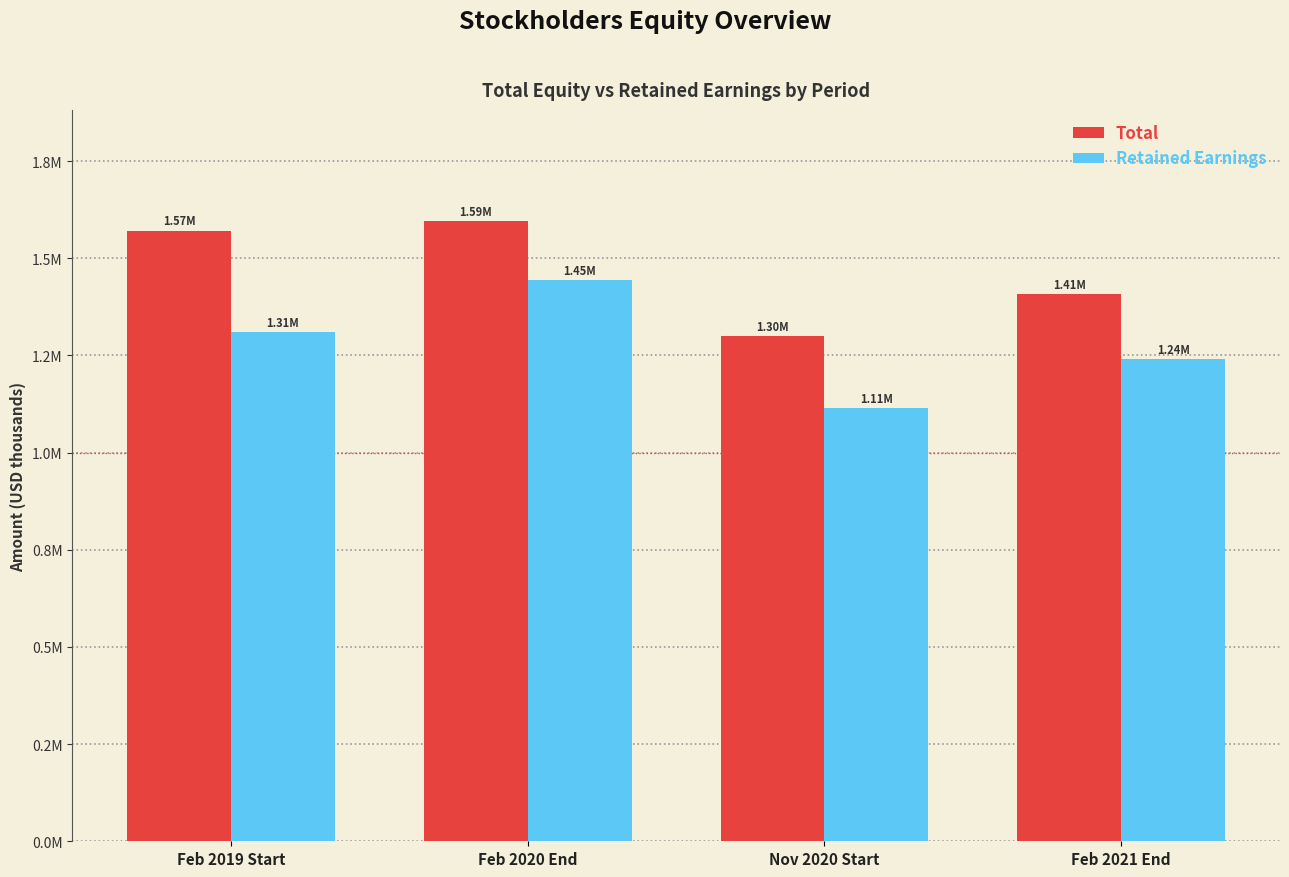

What are all the series names shown in the legend?

Total, Retained Earnings